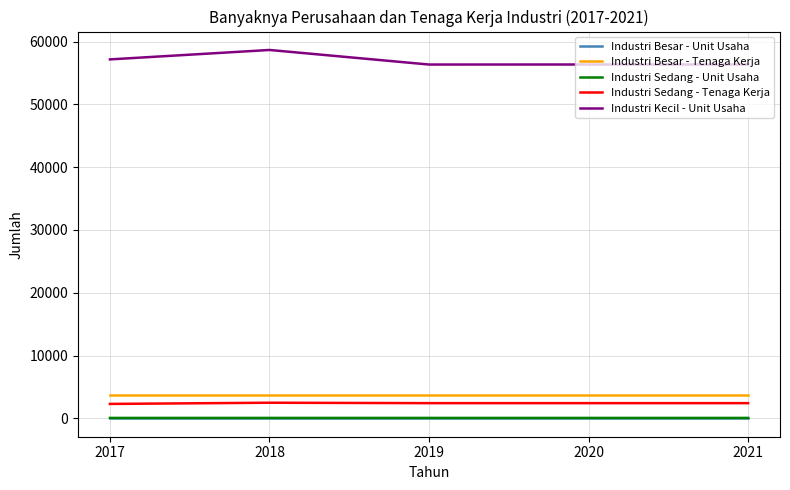

What is the sum of all Industri Sedang - Tenaga Kerja values?

12026